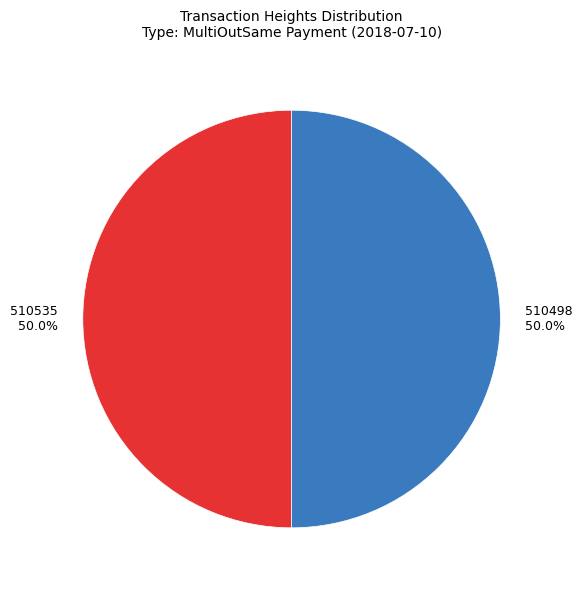

Is it true that 510535 is 50% of the pie?

True